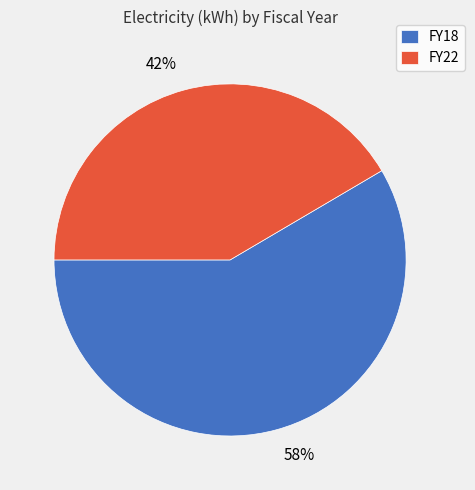

Count the number of slices in the pie.

2